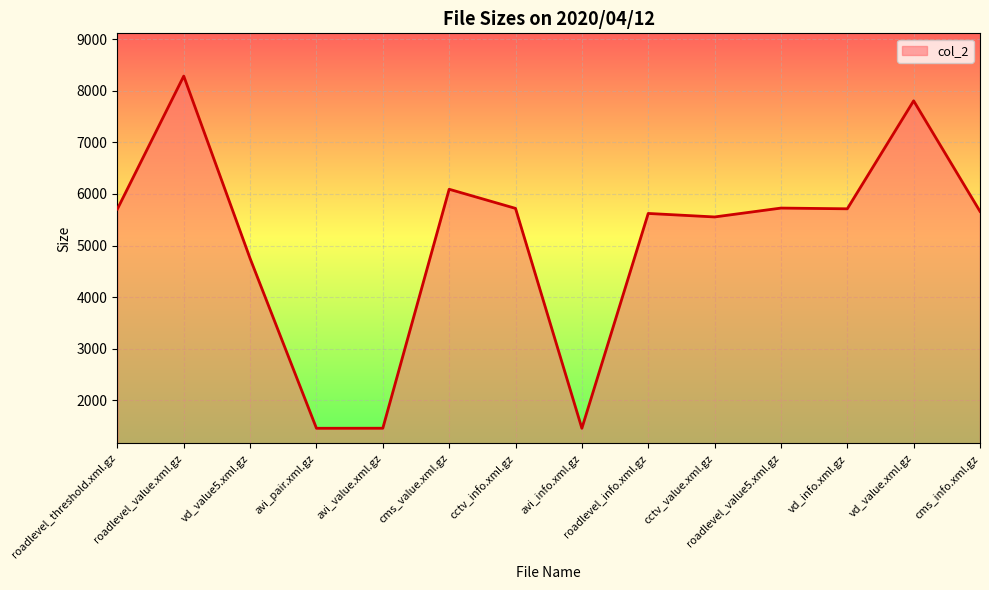

Approximately how many times larger is the value at roadlevel_value.xml.gz compared to vd_value5.xml.gz?

1.7